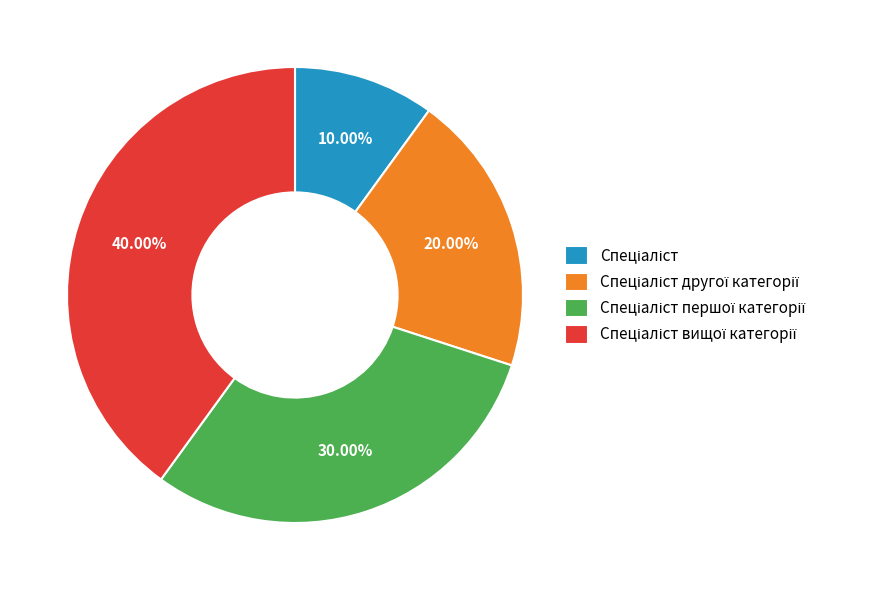

Does any single category account for the majority?

No